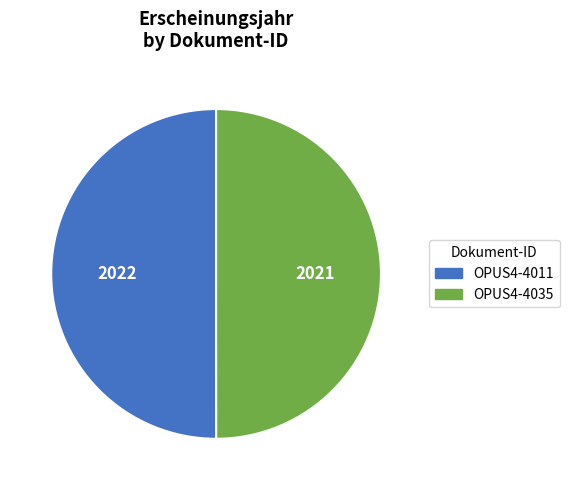

Is the sum of OPUS4-4035 and OPUS4-4011 greater than half?

Yes